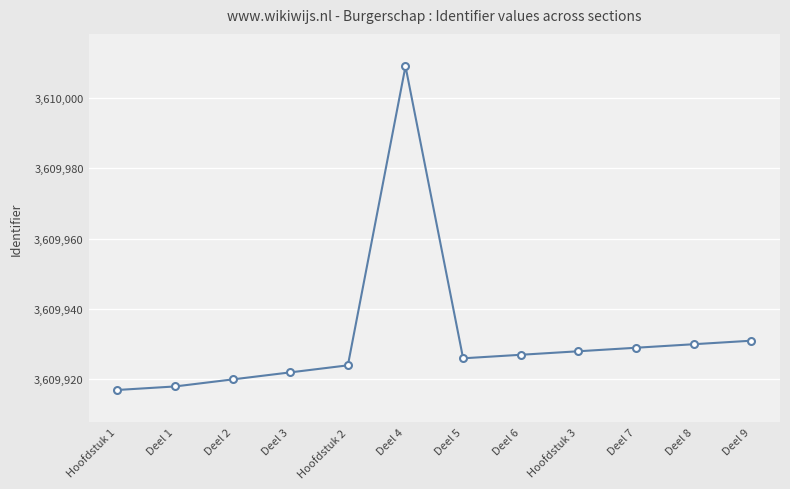

Where is the data nearest to the value 3609963?

Deel 9